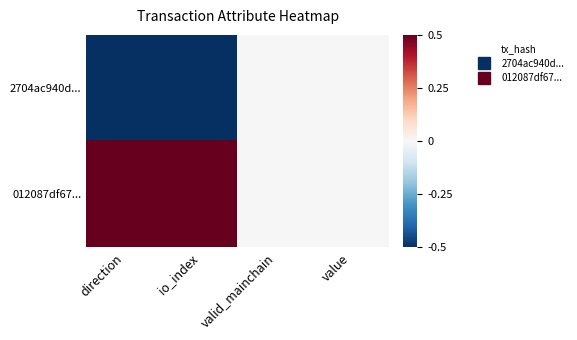

Reading right to left, list all the values displayed in this chart.

2704ac940d...: value=0.0	valid_mainchain=0.0	io_index=-0.5	direction=-0.5
012087df67...: value=0.0	valid_mainchain=0.0	io_index=0.5	direction=0.5